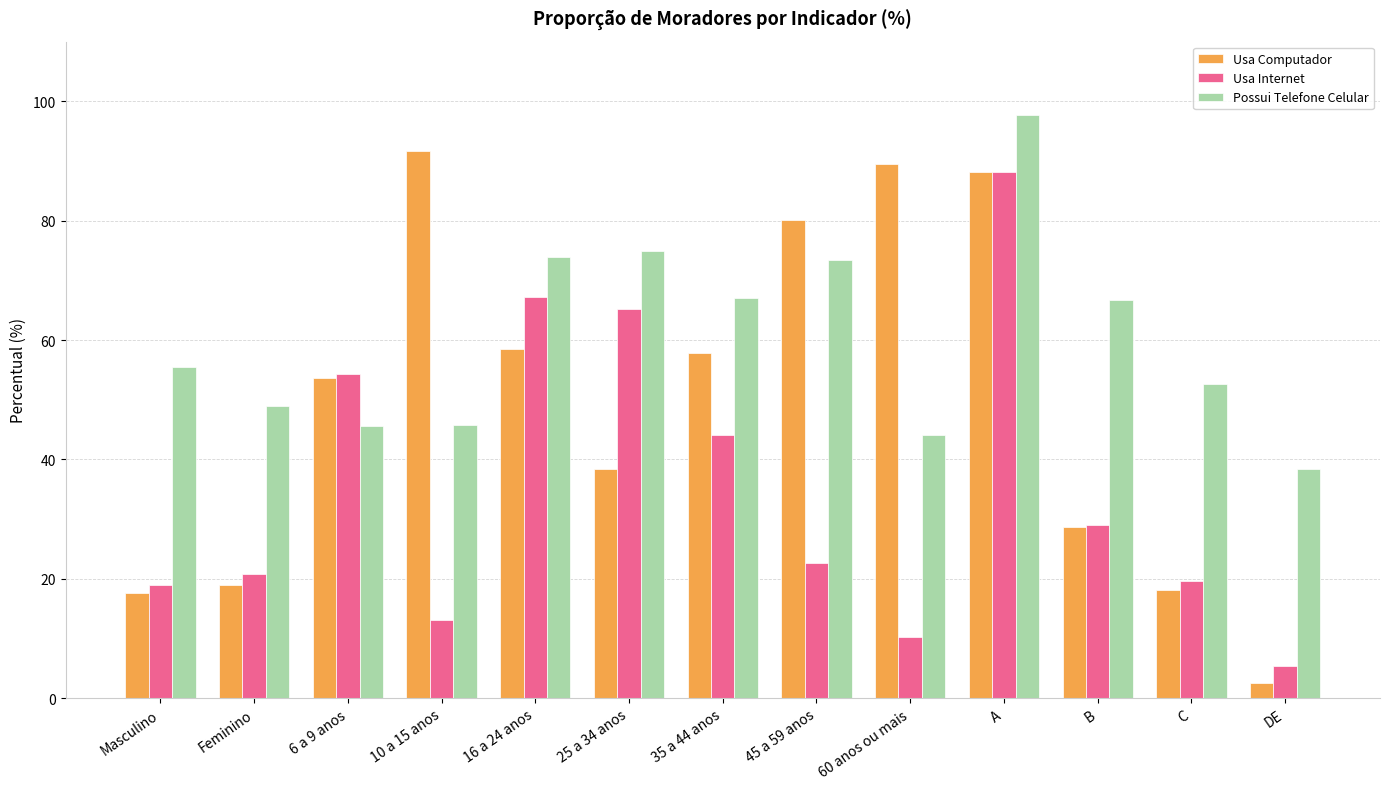

What is the difference between the maximum and minimum values in the Possui Telefone Celular series?

59.3